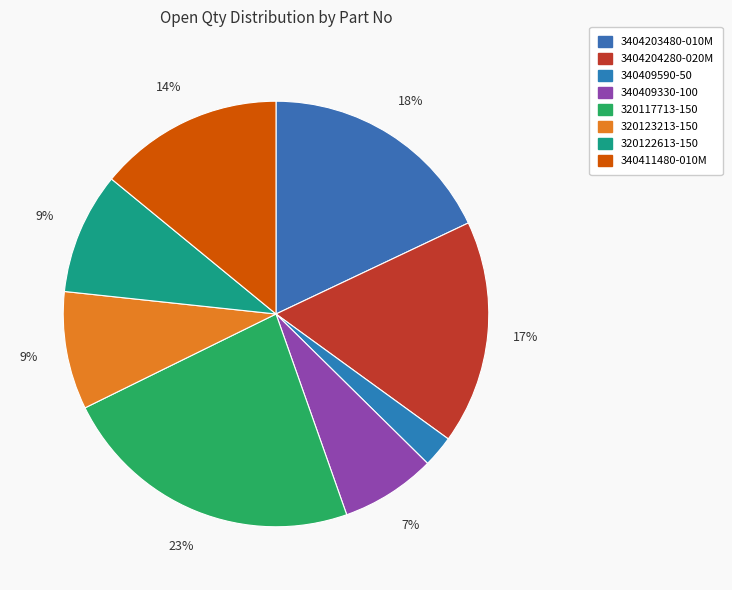

How many segments does this pie chart have?

8